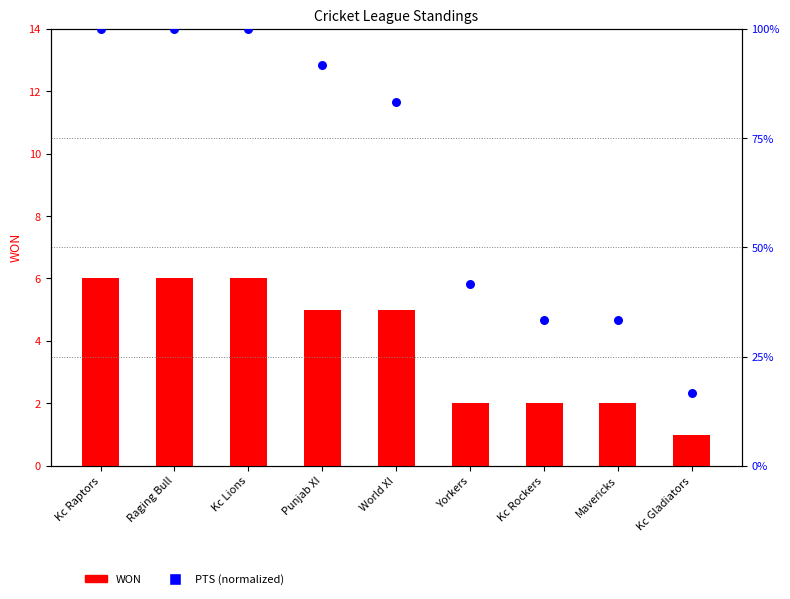

Is the value of PTS (normalized) at Kc Rockers greater than the value of WON at Kc Lions?

Yes